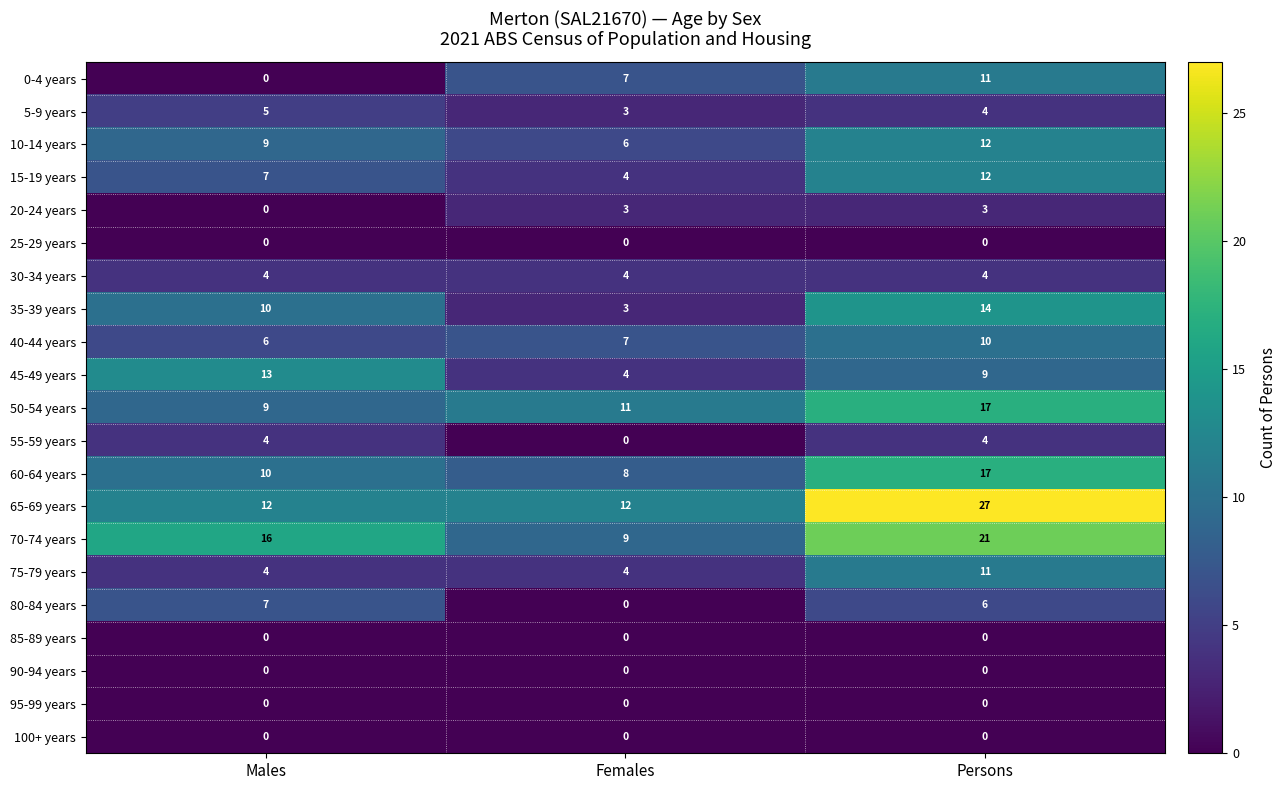

What is the sum of all 65-69 years values?

51